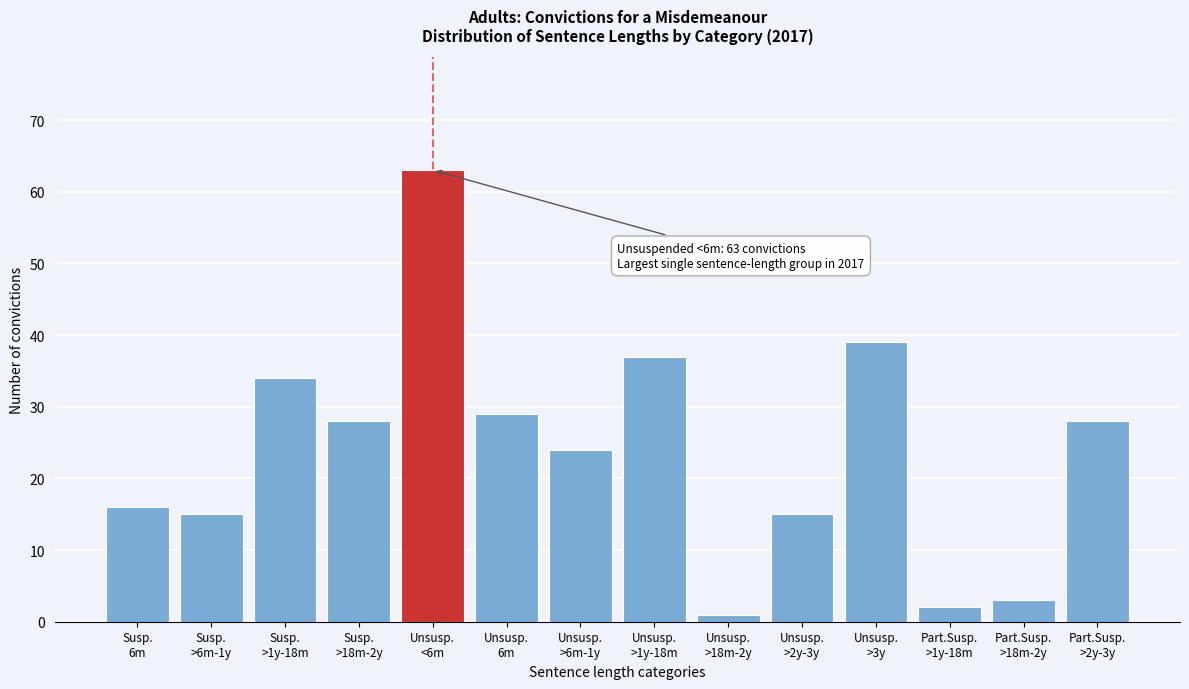

Reading left to right, extract all data points from this chart.

16	15	34	28	63	29	24	37	1	15	39	2	3	28